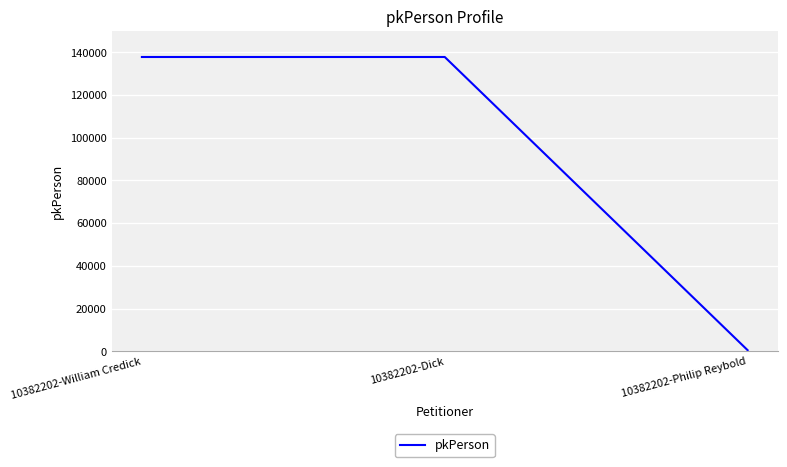

How many lines are shown in the chart?

1